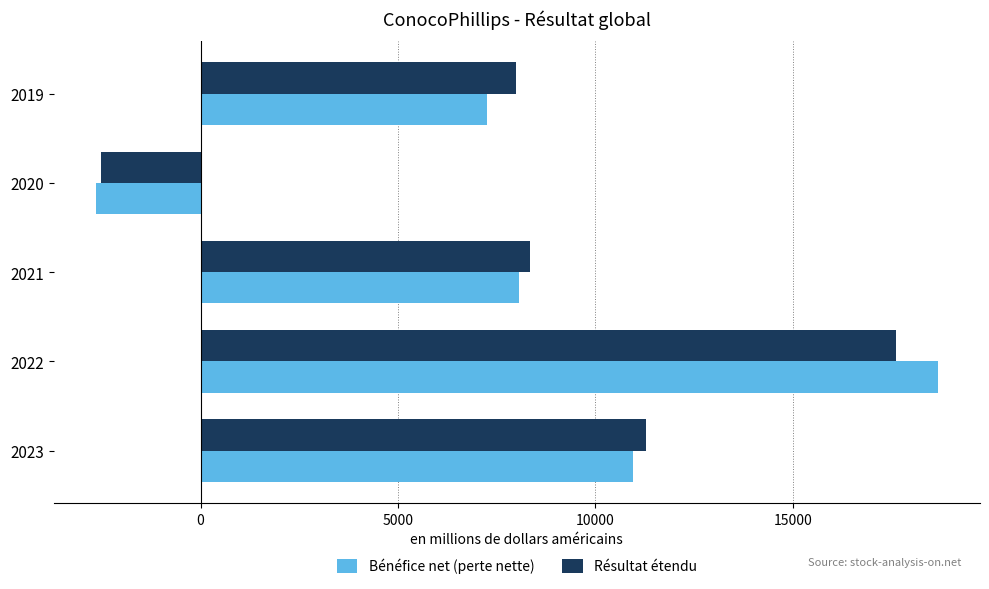

Which series has the widest spread of values?

Bénéfice net (perte nette)